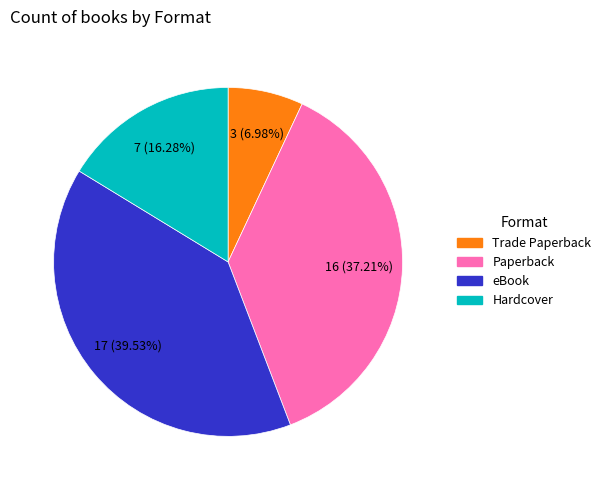

Rank the categories by value from highest to lowest.

eBook, Paperback, Hardcover, Trade Paperback